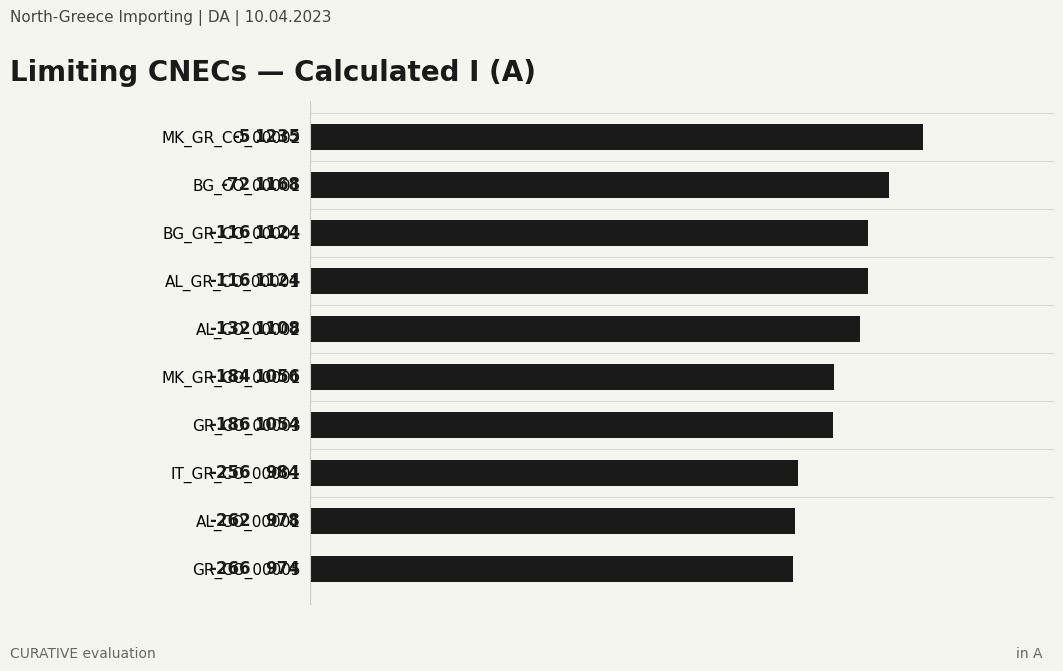

The value at GR_CO_00005 is 974. True or false?

True